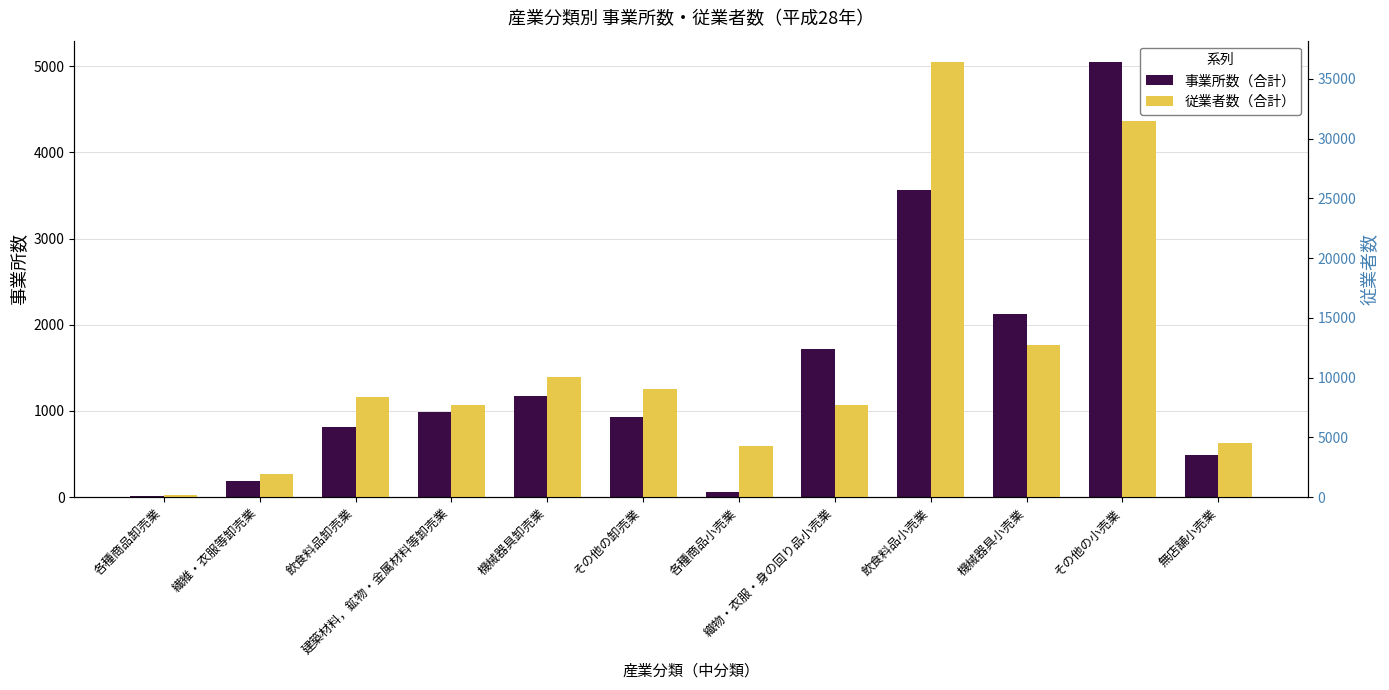

Reading left to right, transcribe all the data shown in this chart.

事業所数（合計）: 16	189	810	986	1176	926	60	1724	3564	2125	5043	484
従業者数（合計）: 158	1946	8366	7688	10025	9073	4325	7680	36387	12761	31524	4559